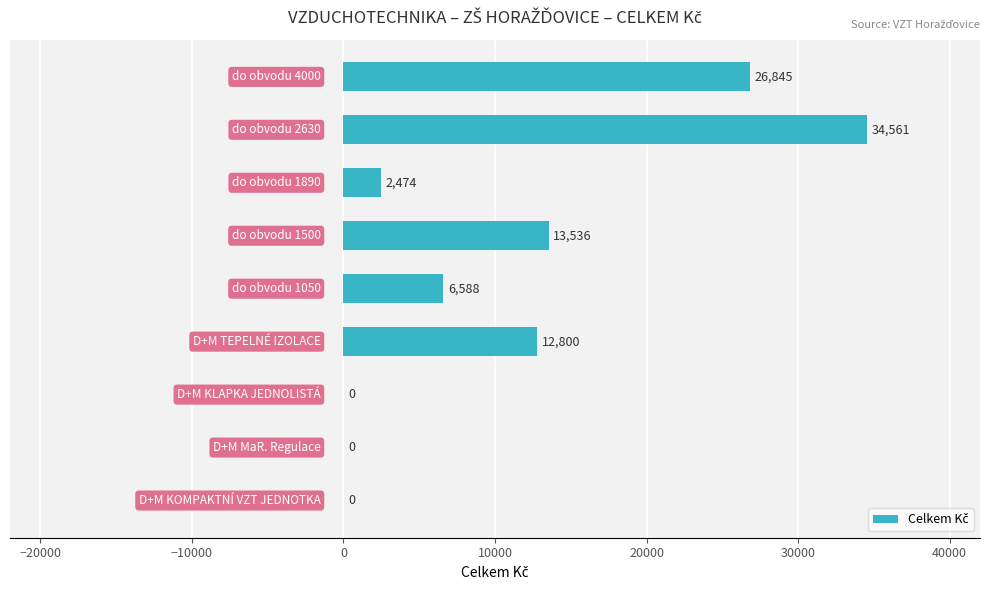

What is the greatest value displayed?

34561